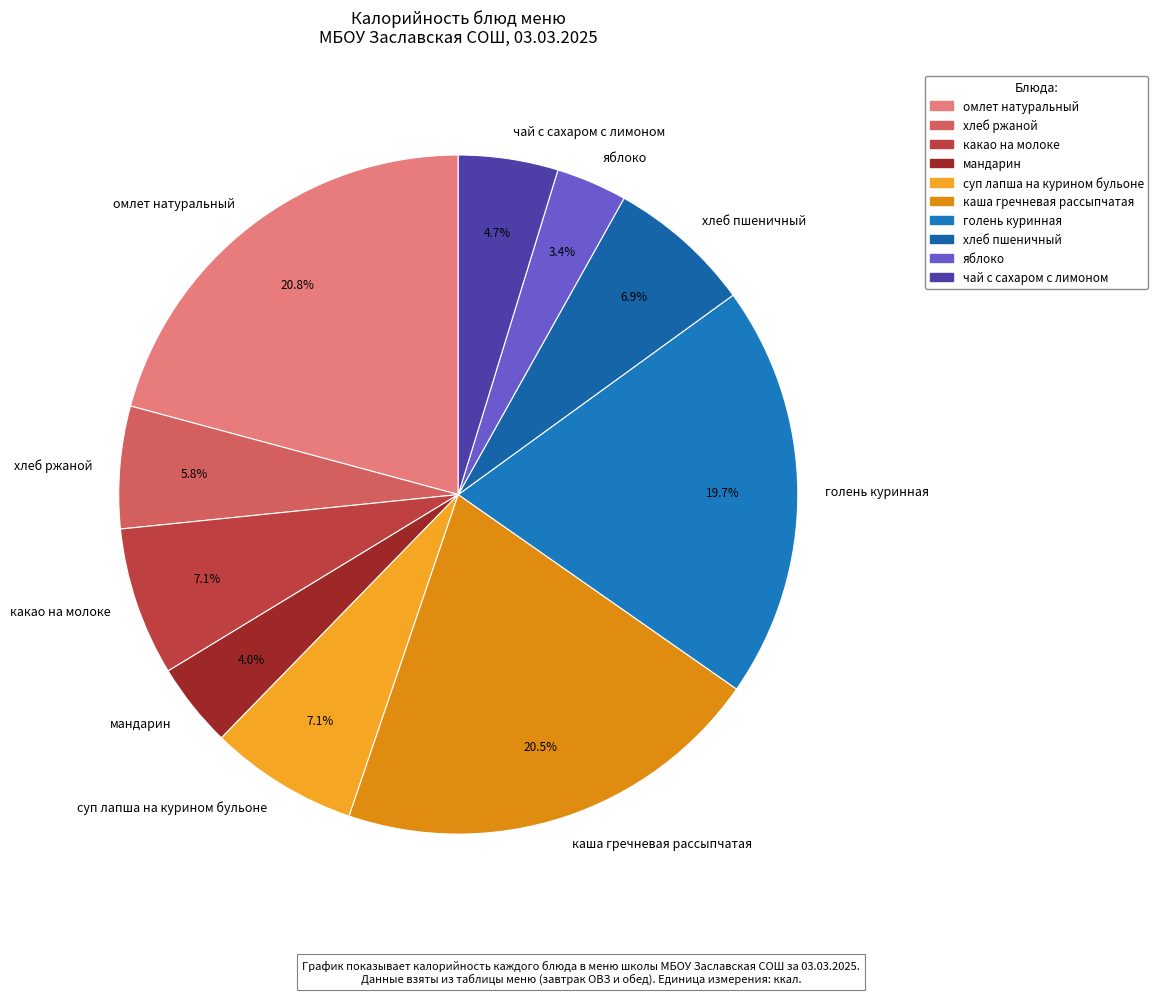

What percentage do суп лапша на курином бульоне and мандарин together represent?

11.1%